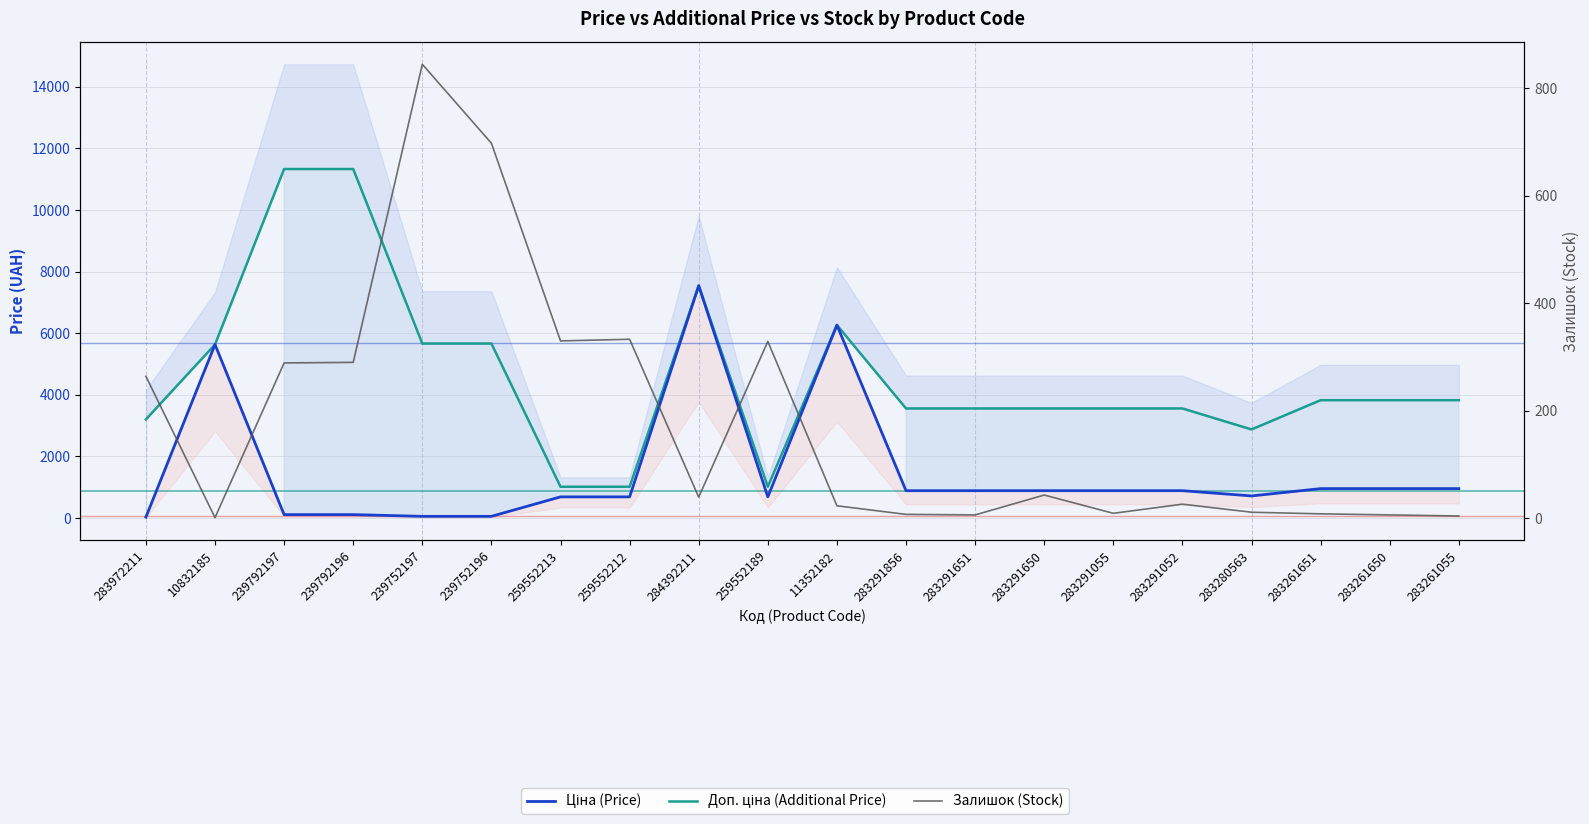

At which category is the sum across all series the highest?

284392211